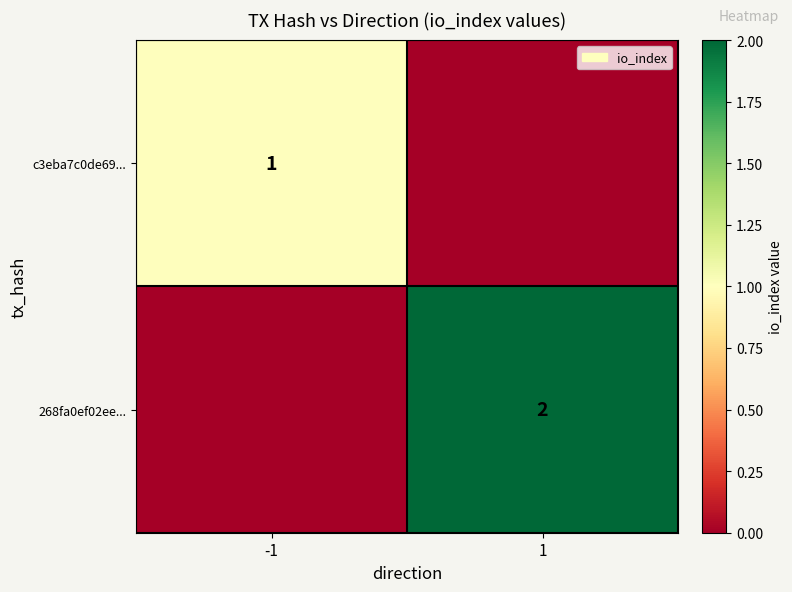

The value of c3eba7c0de69... at -1 is 2. True or false?

False